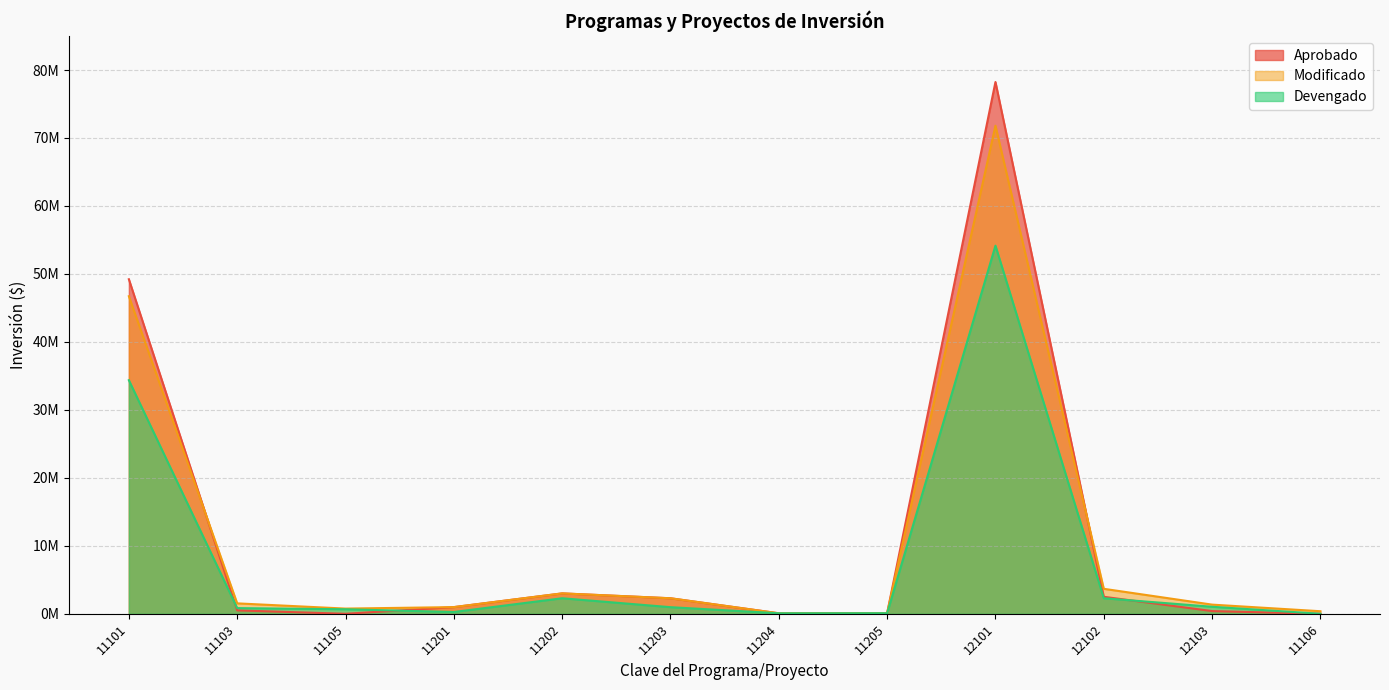

At which category does Devengado reach its first local peak?

11202